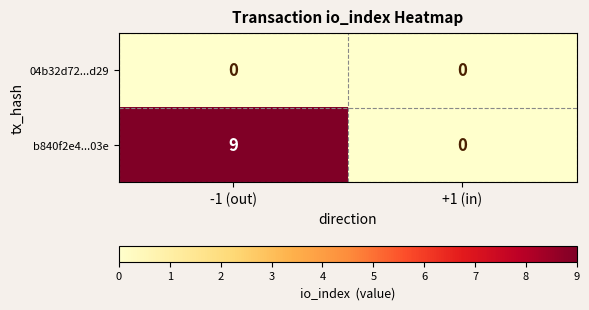

The b840f2e4...03e series shows 9 at -1 (out). True or false?

True